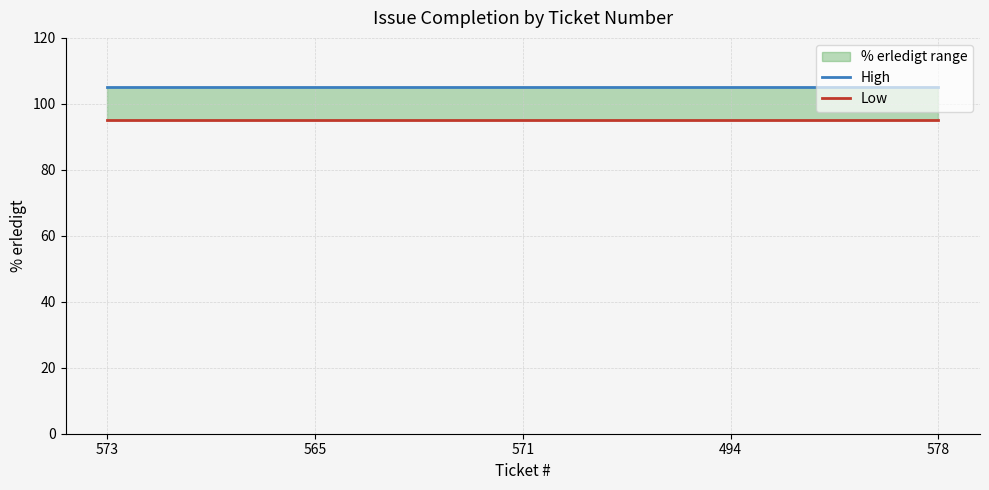

Read the High value at 578.

105